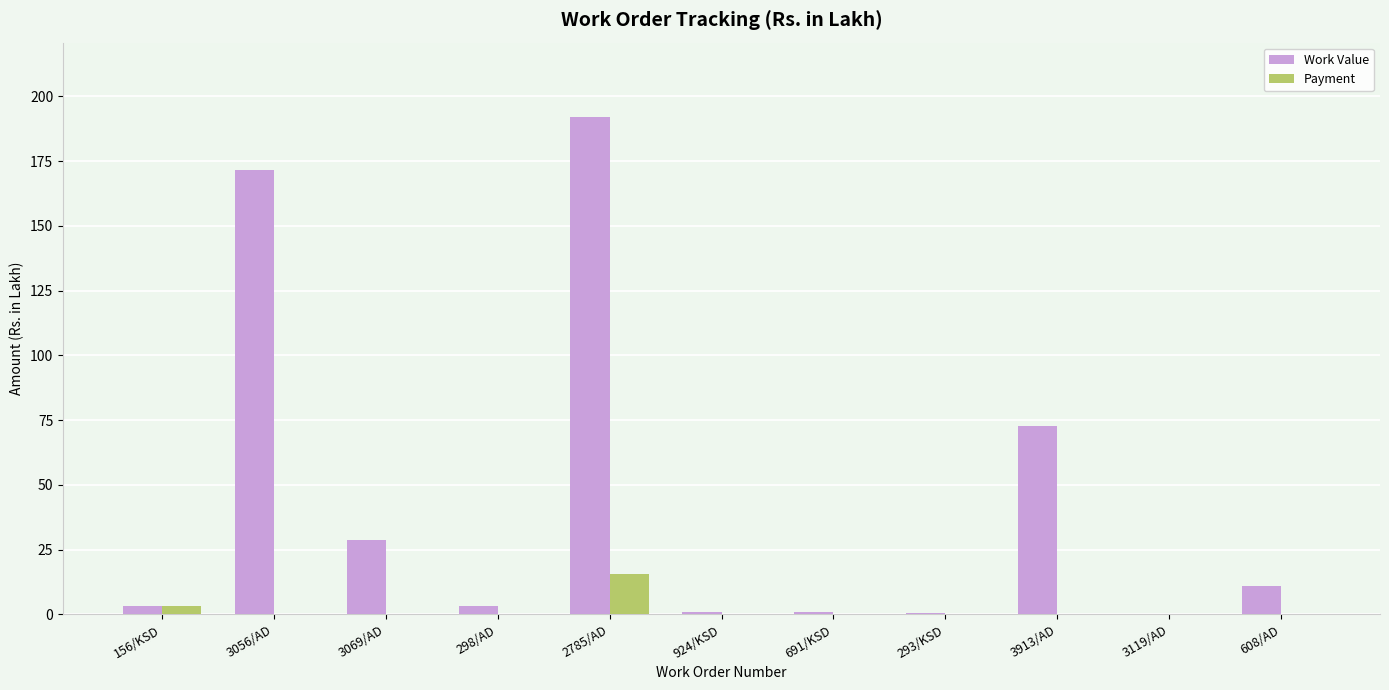

What is the sum of all Payment values?

19.3